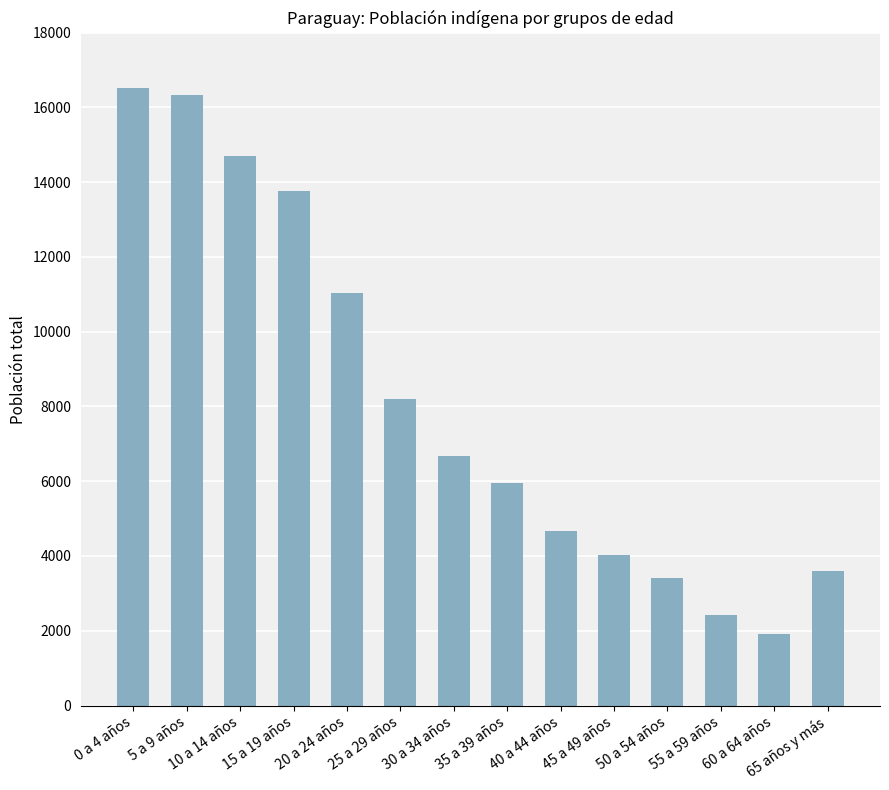

Read the value at 55 a 59 años.

2429